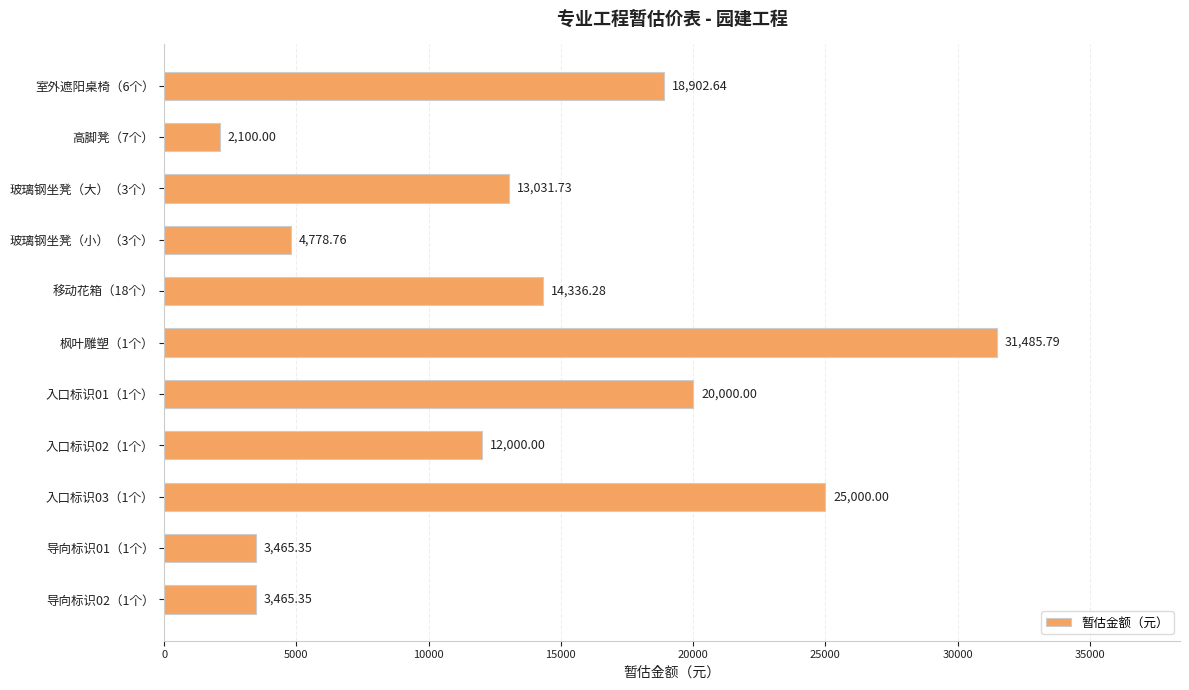

What is the ratio of the value at 玻璃钢坐凳（小）（3个） to the value at 室外遮阳桌椅（6个）?

0.3